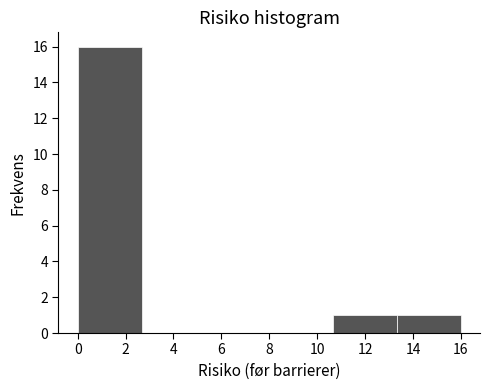

Which range on the x-axis has the tallest bar?

0.0 to 2.6